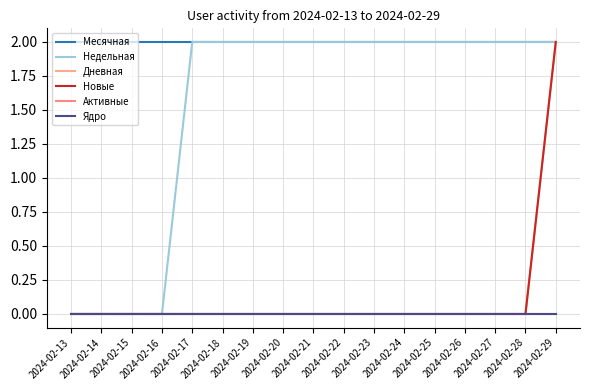

What is the maximum value for Новые?

2